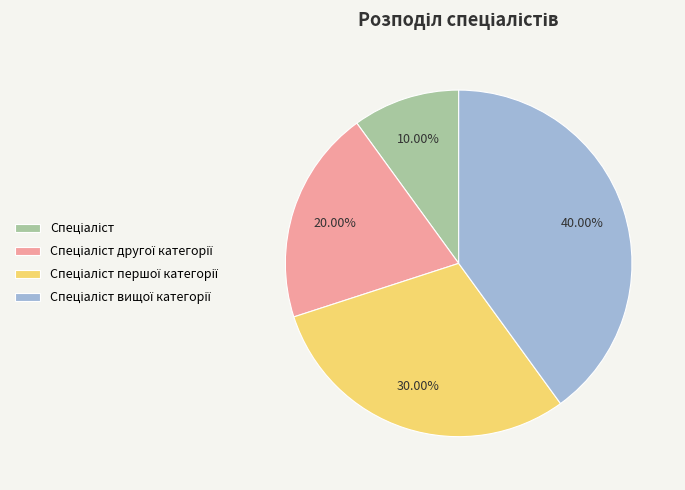

Is there any slice that represents more than half of the pie?

No